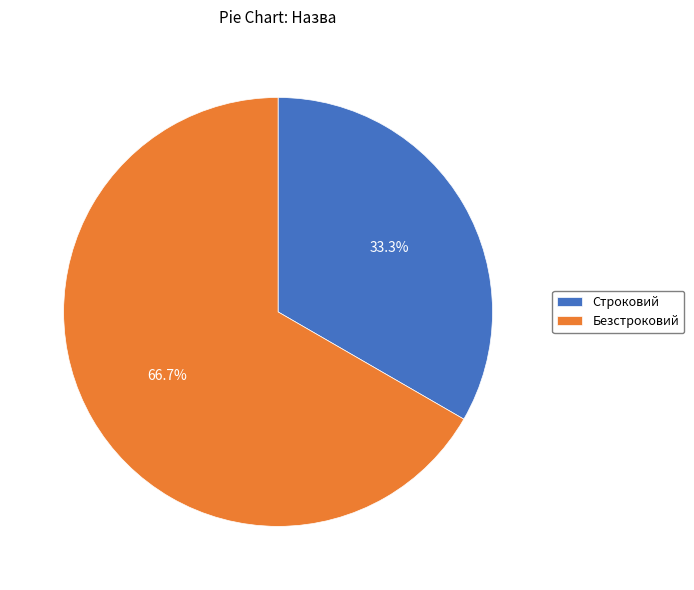

How many segments does this pie chart have?

2